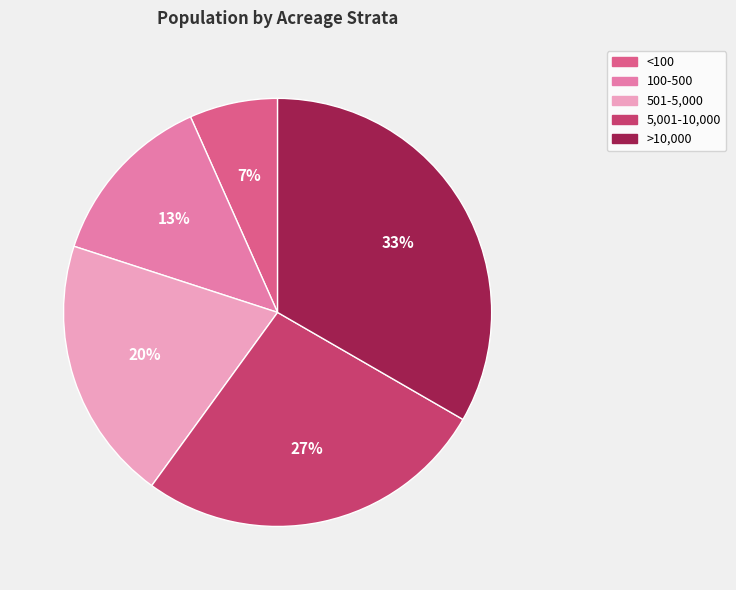

The 501-5,000 slice represents 20% of the pie. True or false?

True